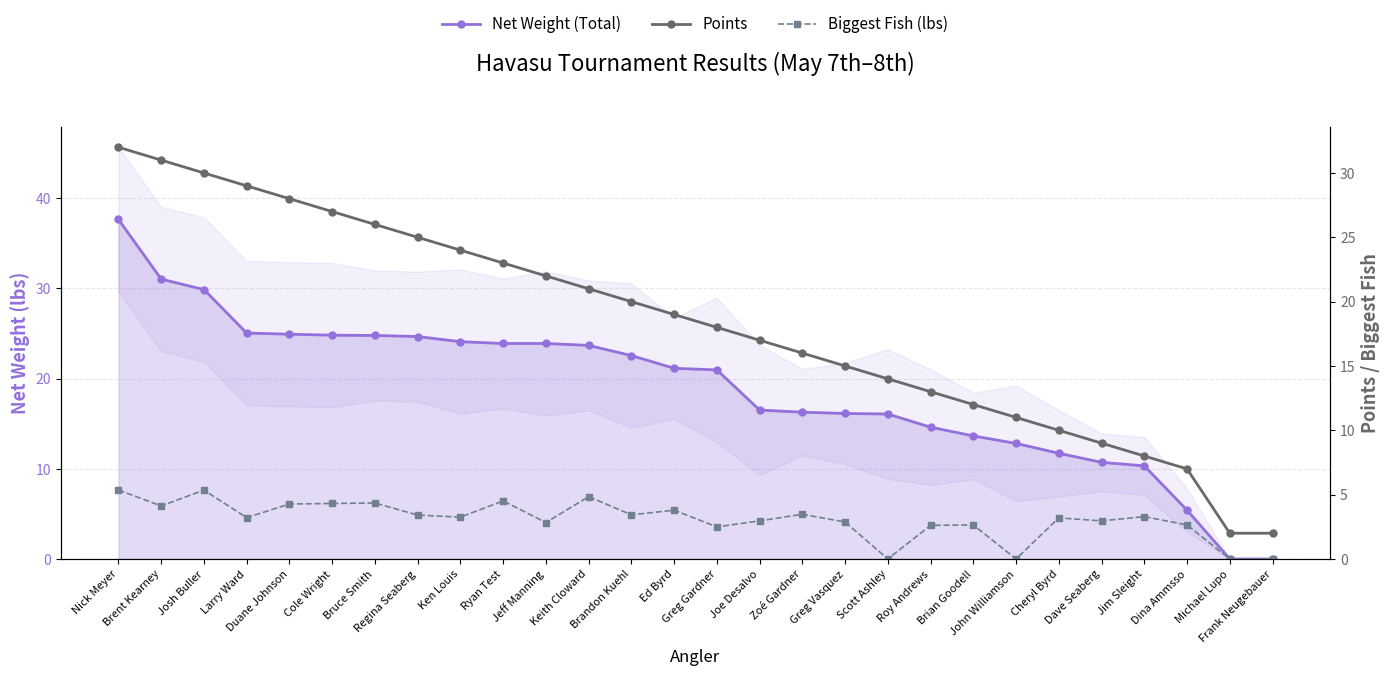

How many data points does each series have?

28